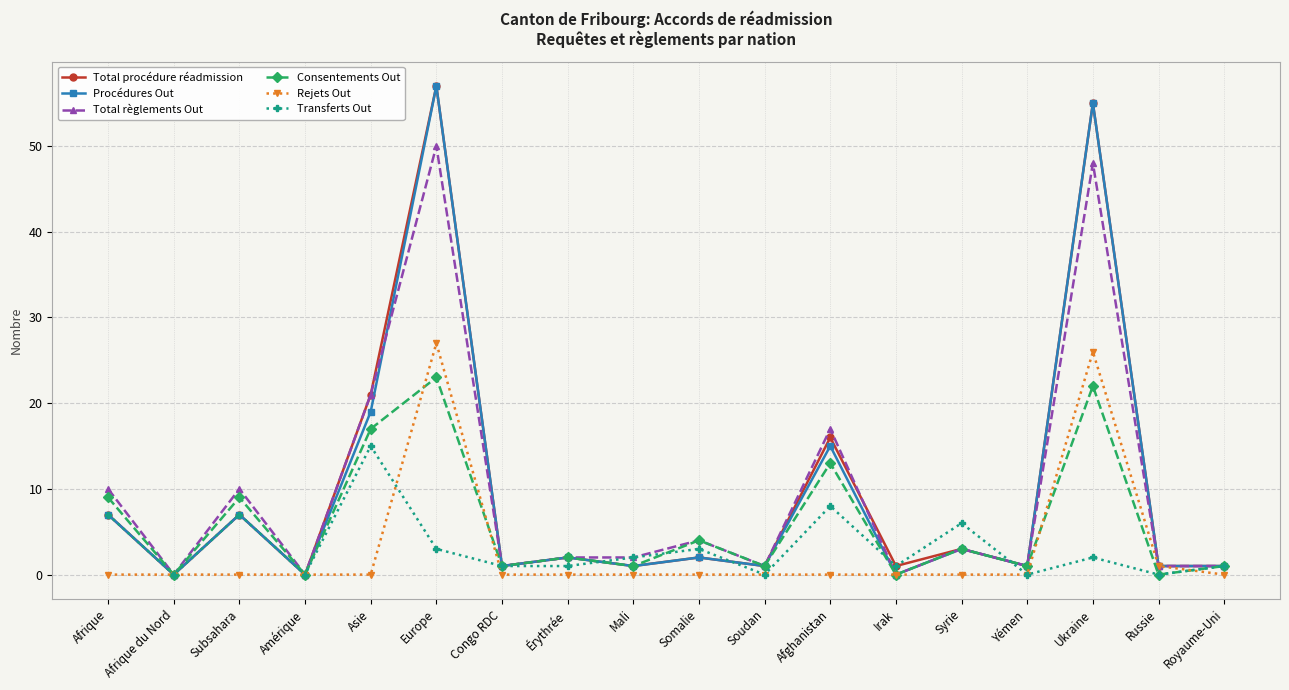

At which category is the sum across all series the highest?

Europe